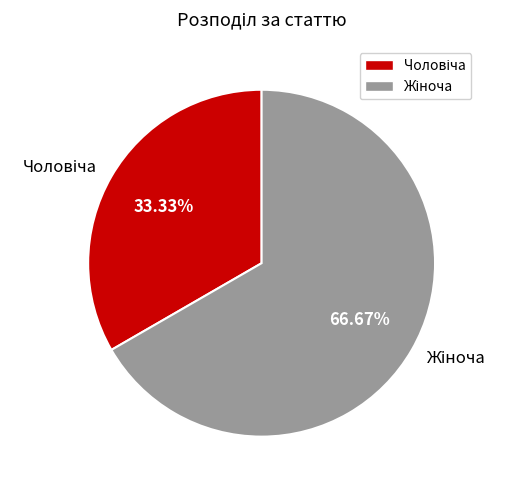

Is there a majority slice in this chart?

Yes